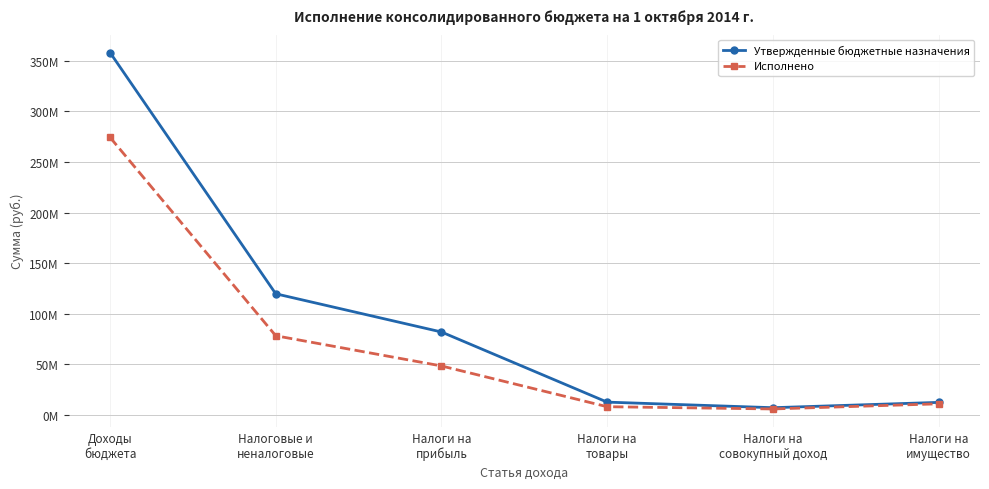

True or false: Утвержденные бюджетные назначения and Исполнено intersect in this chart.

False